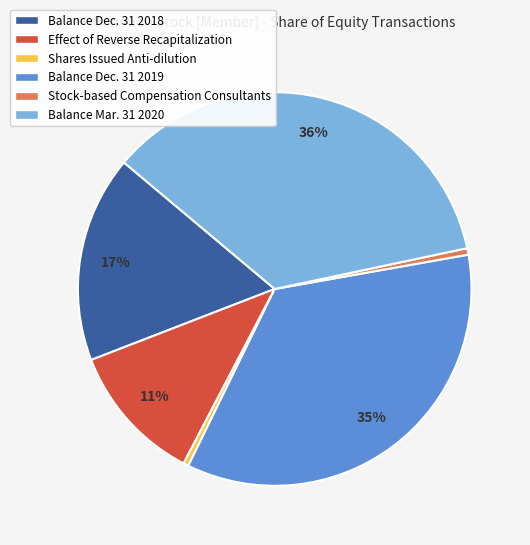

Is it true that Effect of Reverse Recapitalization is 2% of the pie?

False